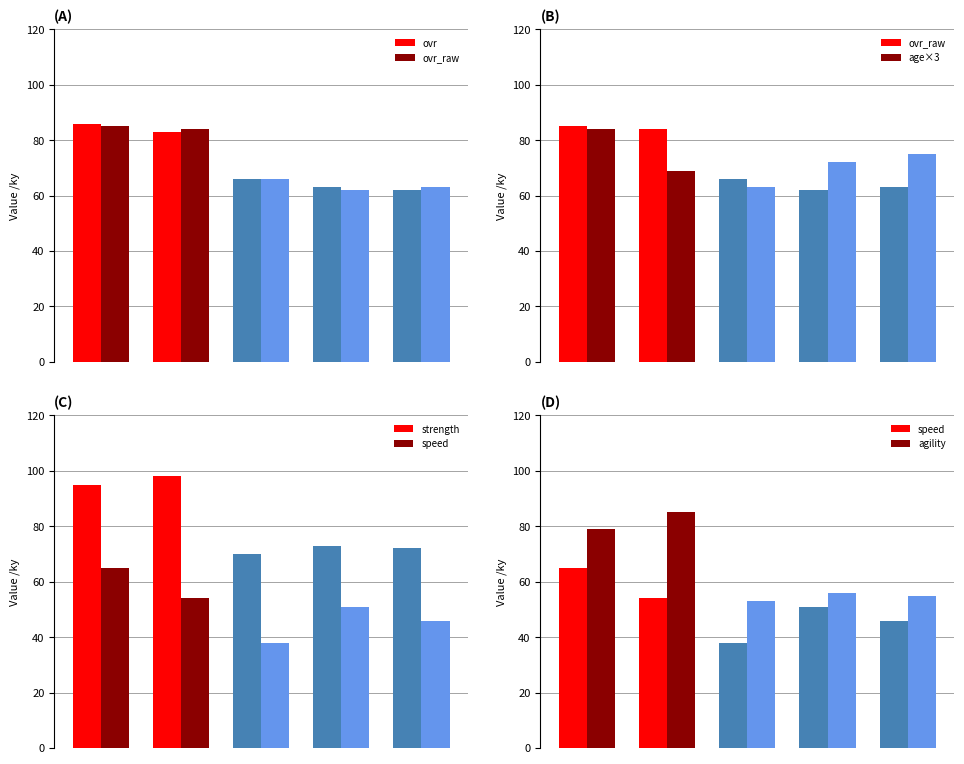

Rank the series at Dewey Shafer from lowest to highest value.

age, speed, ovr, ovr_raw, agility, strength